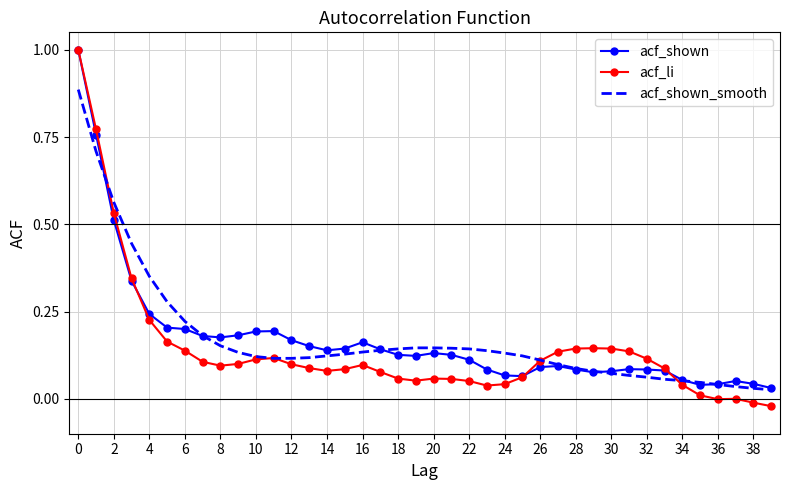

Which series has the widest spread of values?

acf_li